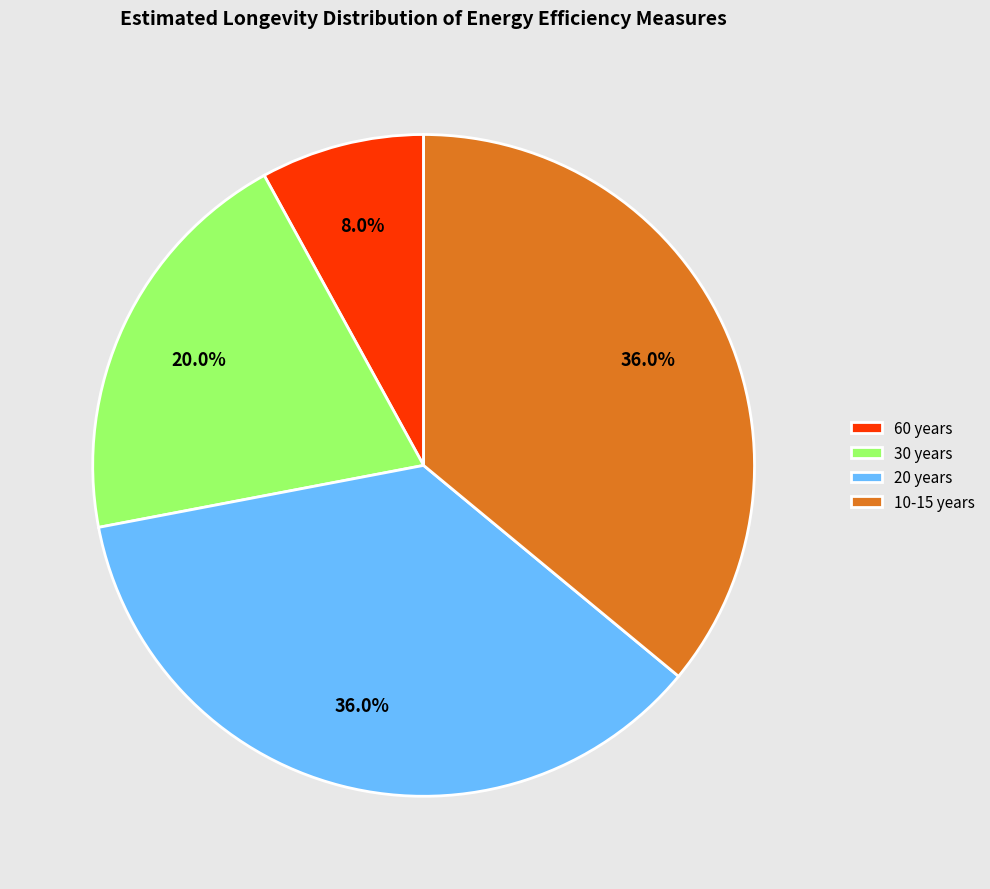

Which slice is the smallest?

60 years